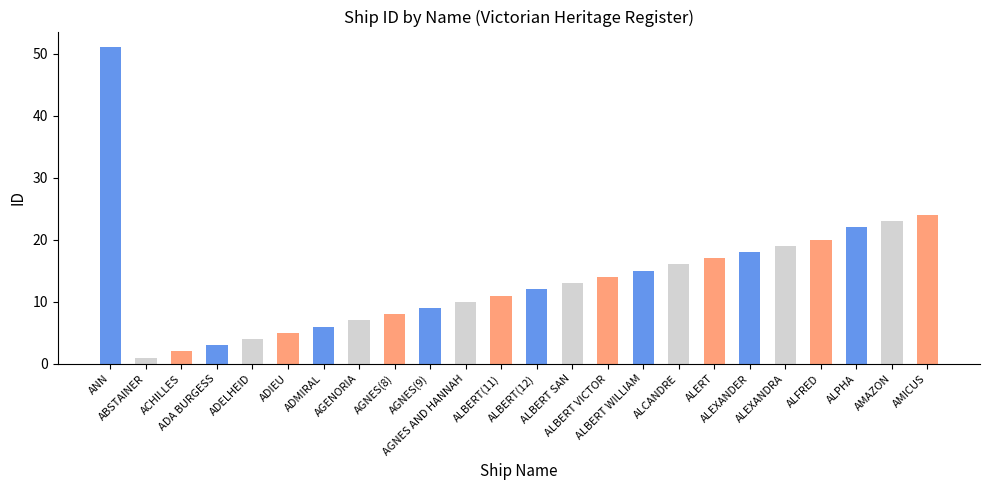

What is the change in value from ALERT to AMAZON?

+6